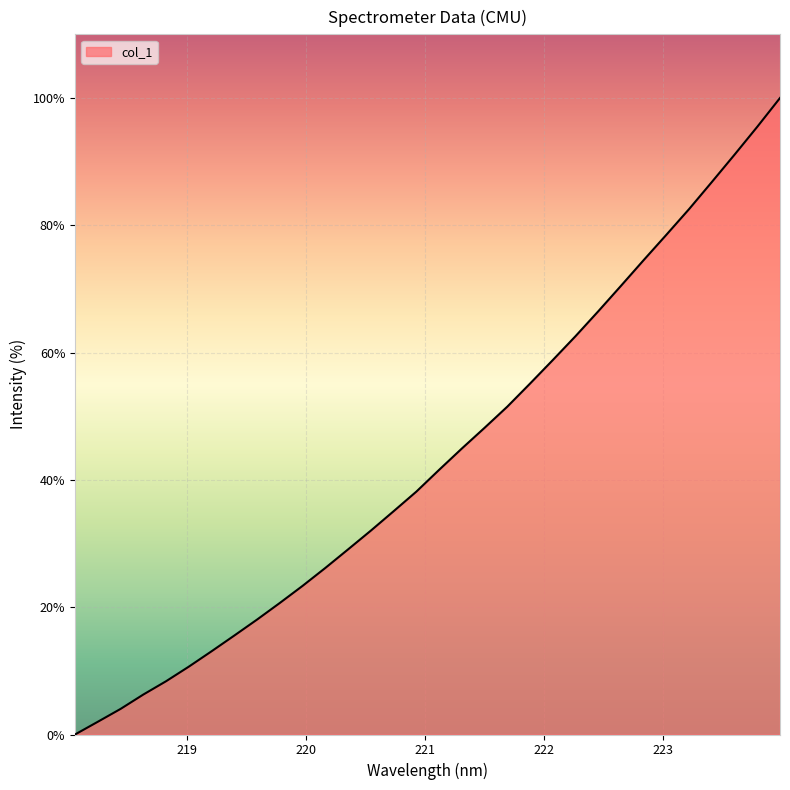

What is the maximum value shown in the chart?

100.0